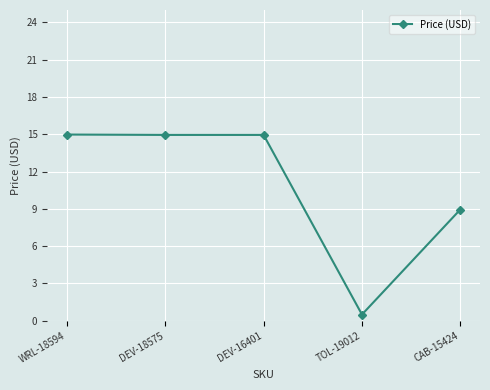

What is the label of the 1st point from the right?

CAB-15424